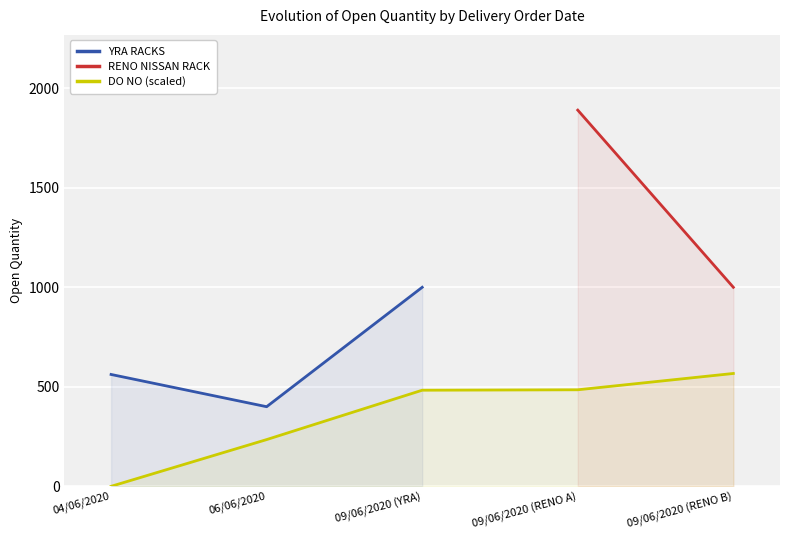

At which label is DO NO (scaled) closest to 283?

06/06/2020